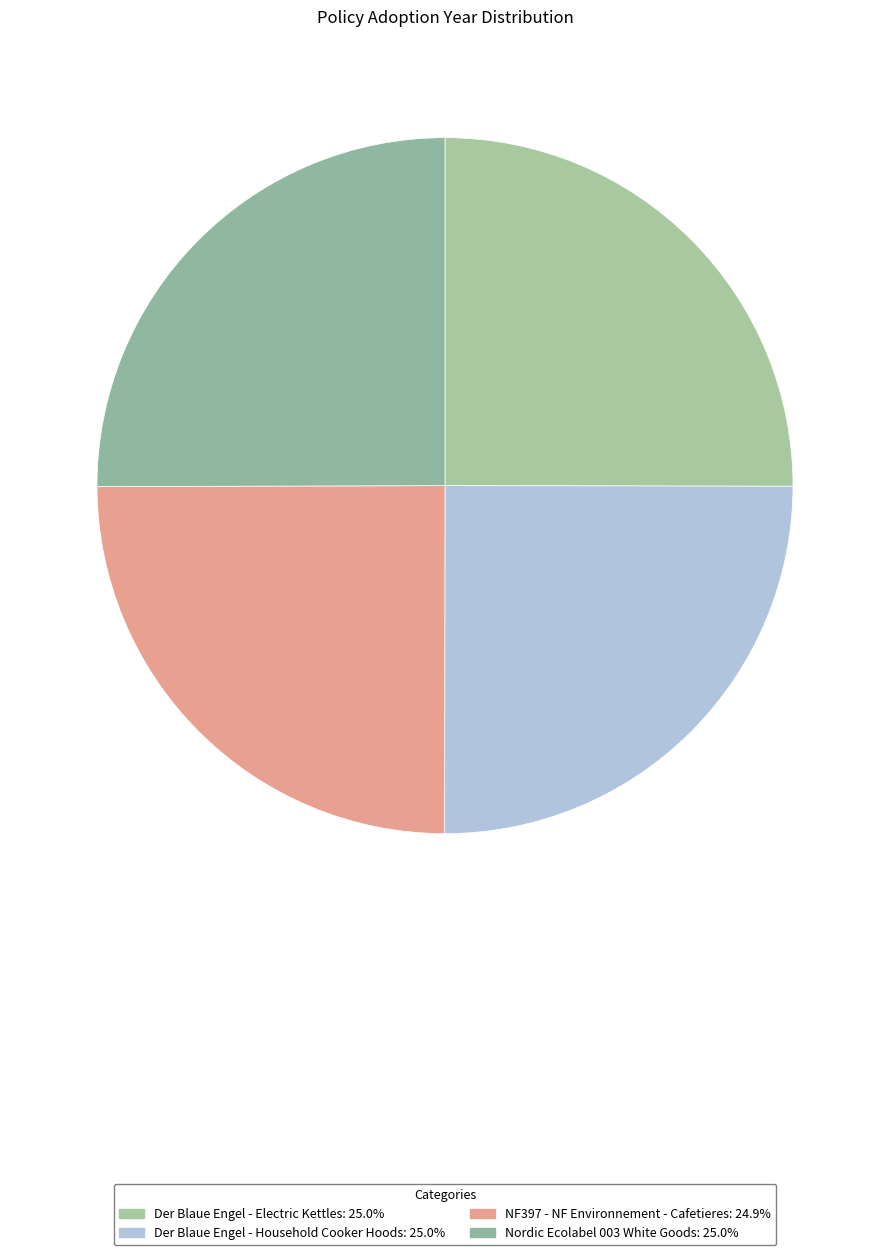

How many segments does this pie chart have?

4